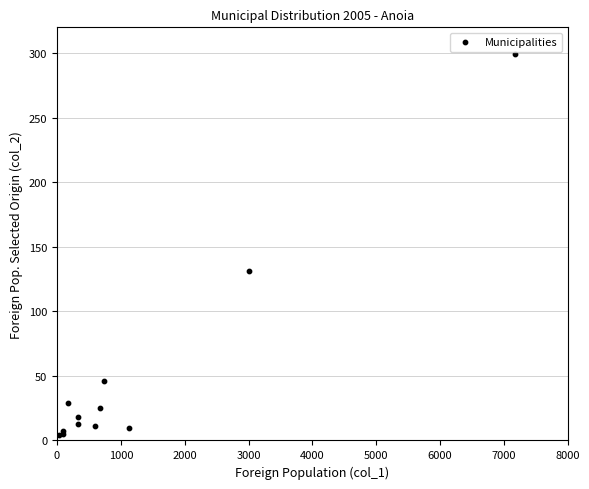

What Y value in the scatter plot is closest to 151?

131